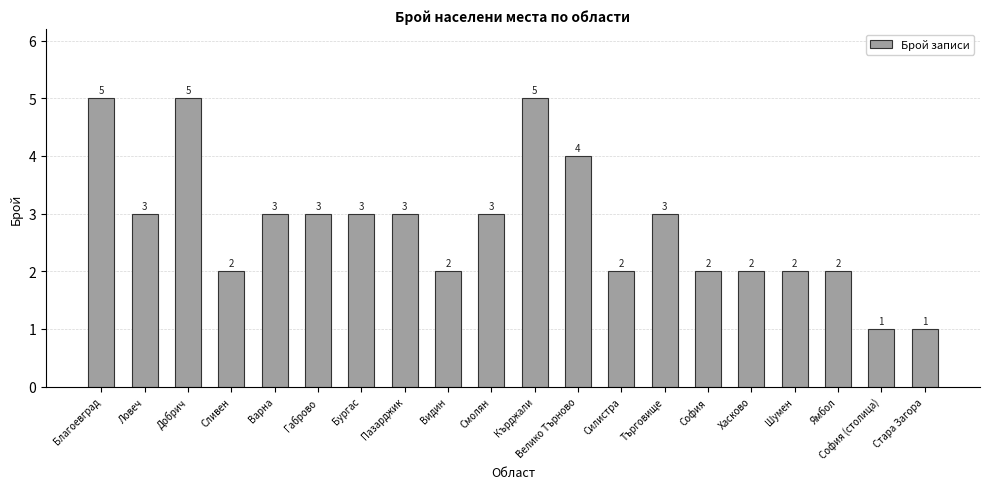

Reading left to right, list all the values displayed in this chart.

Благоевград=5	Ловеч=3	Добрич=5	Сливен=2	Варна=3	Габрово=3	Бургас=3	Пазарджик=3	Видин=2	Смолян=3	Кърджали=5	Велико Търново=4	Силистра=2	Търговище=3	София=2	Хасково=2	Шумен=2	Ямбол=2	София (столица)=1	Стара Загора=1